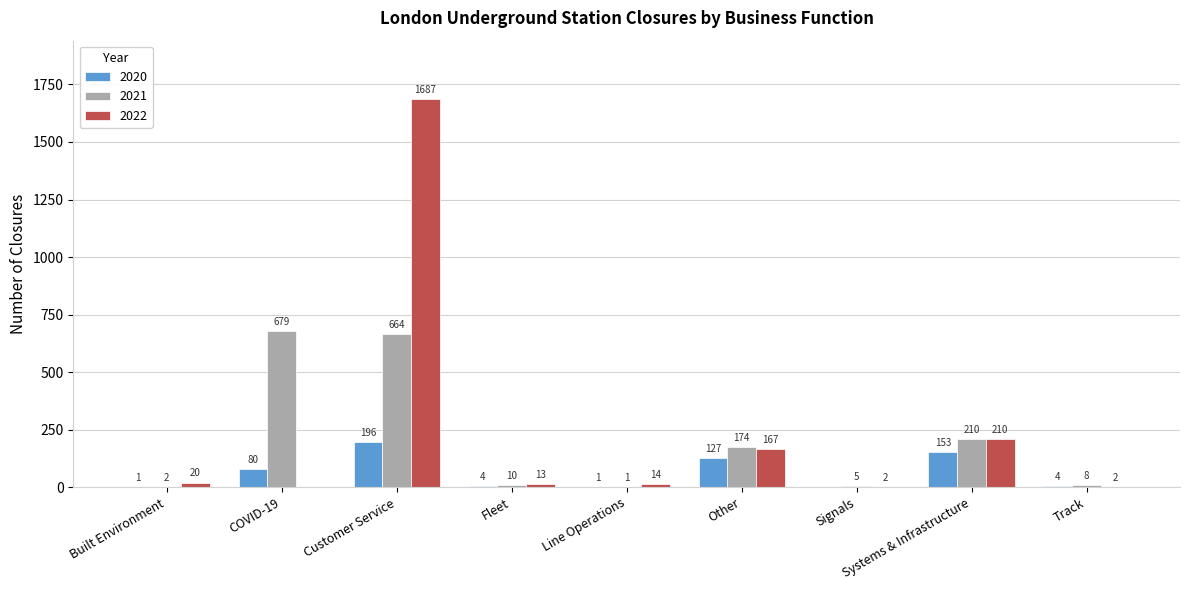

How many groups of bars are there?

9